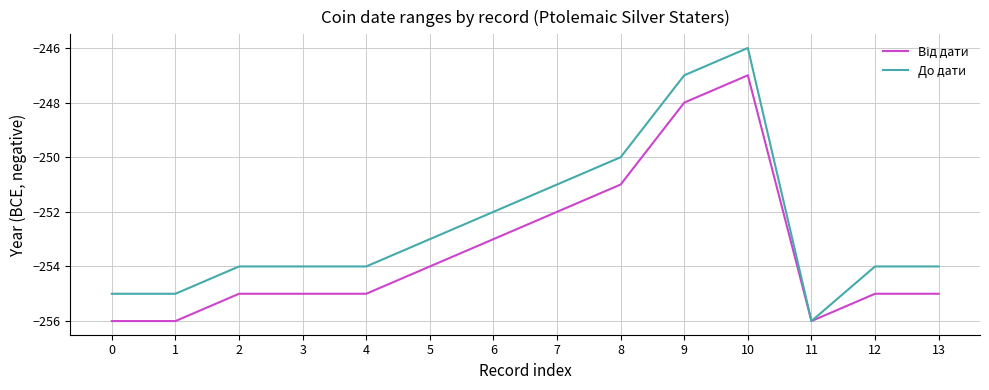

What is the greatest value displayed?

-246